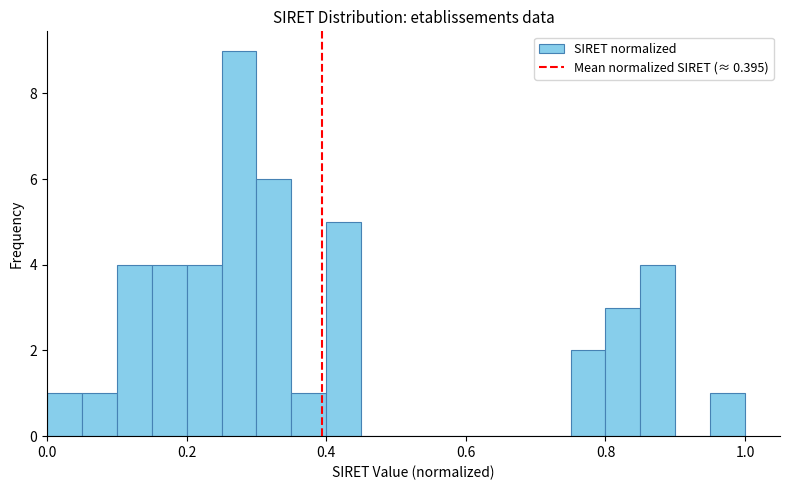

Around what value on the x-axis is the tallest bar? Give the approximate position of its centre, as read against the axis.

0.28